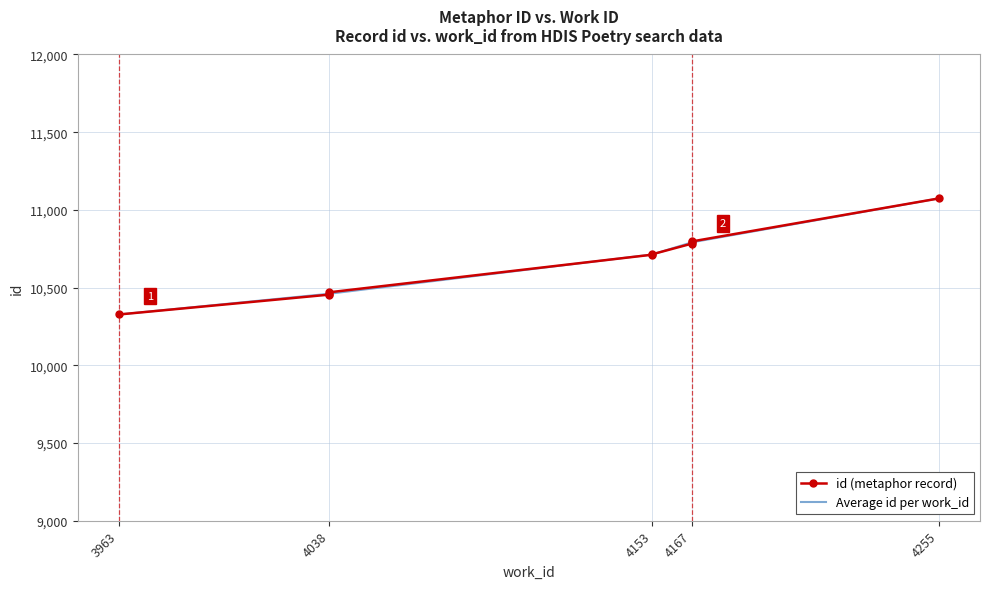

True or false: Average id per work_id has a value of 10713.5 at 4153.

True